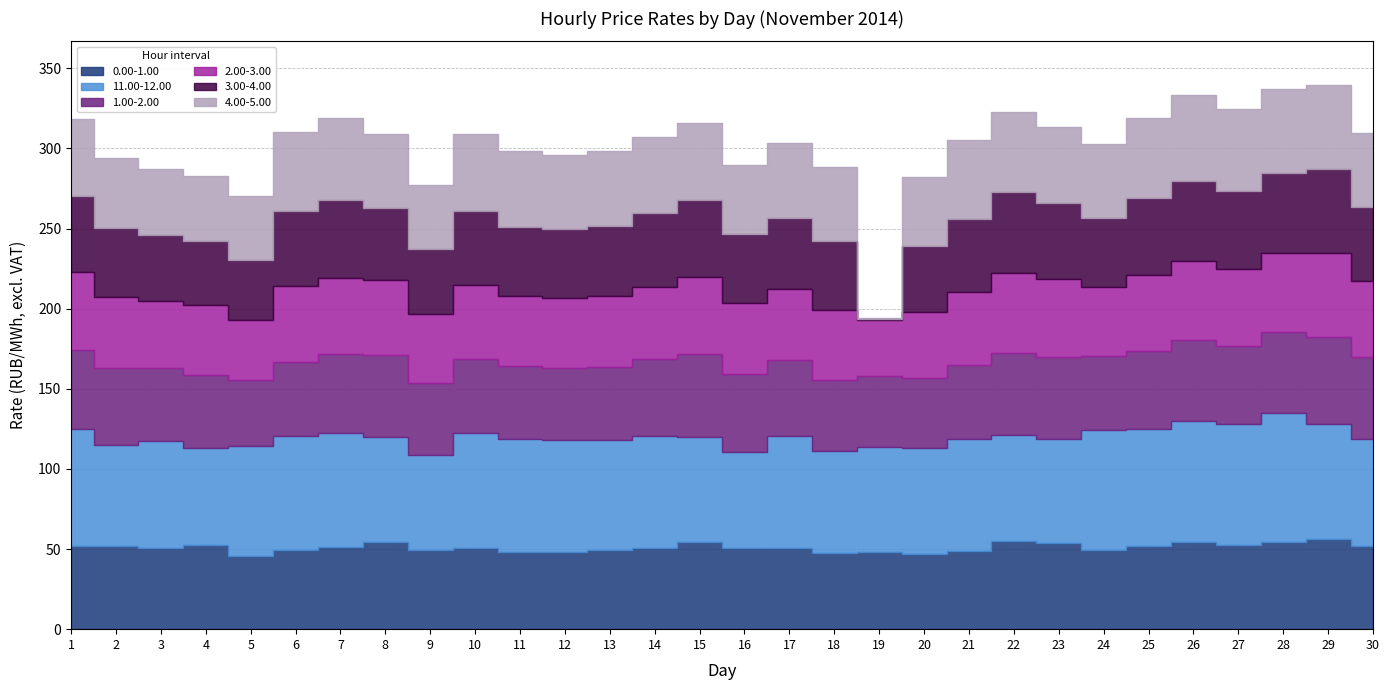

True or false: 4.00-5.00 and 3.00-4.00 intersect in this chart.

True